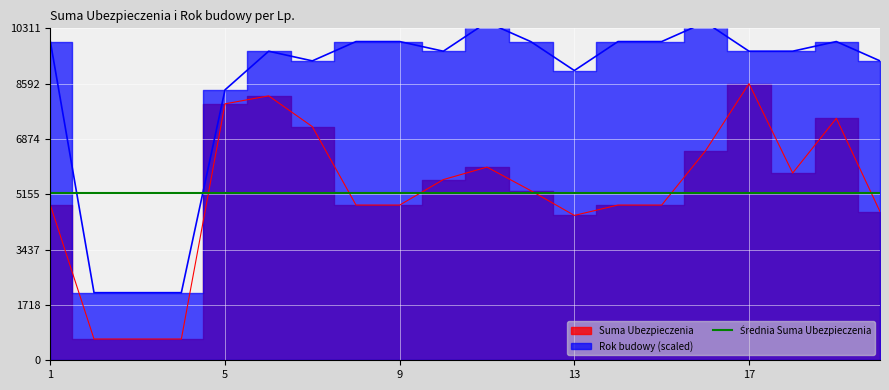

The value of Suma Ubezpieczenia at 12 is 8859.6. True or false?

False